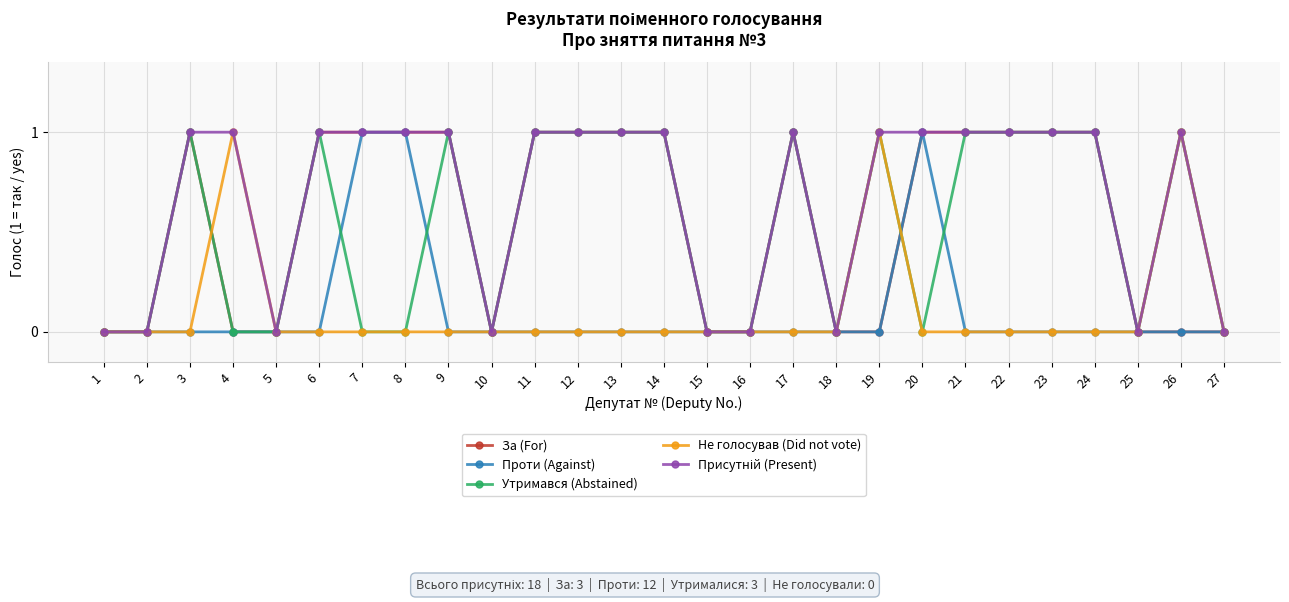

How many data points does each series have?

27